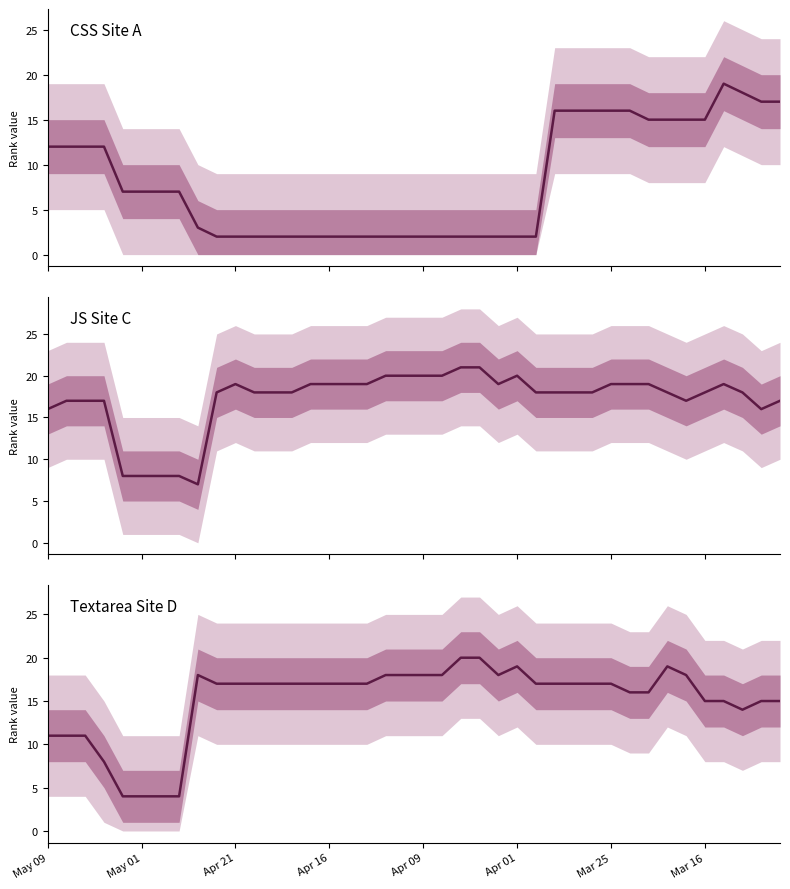

What position from the left is 23?

24